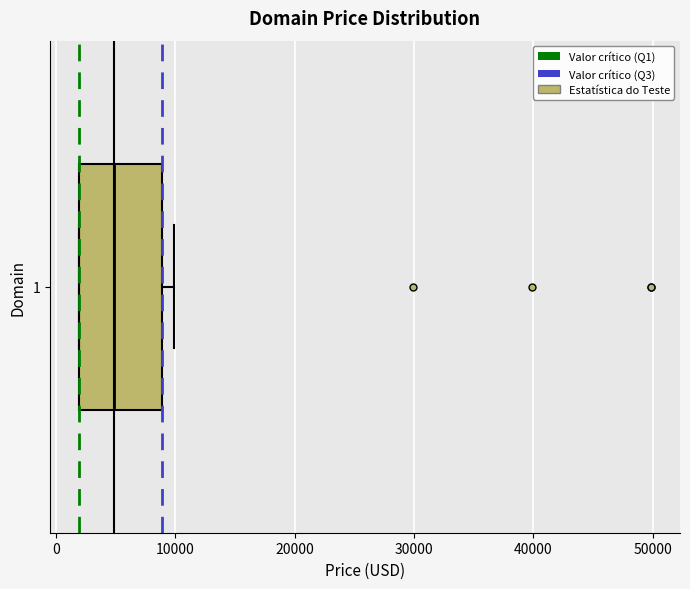

Where is the right edge of the box at y = 1 on the x-axis? The values are not printed on the chart, so give them approximately, as read against the axis.

9000